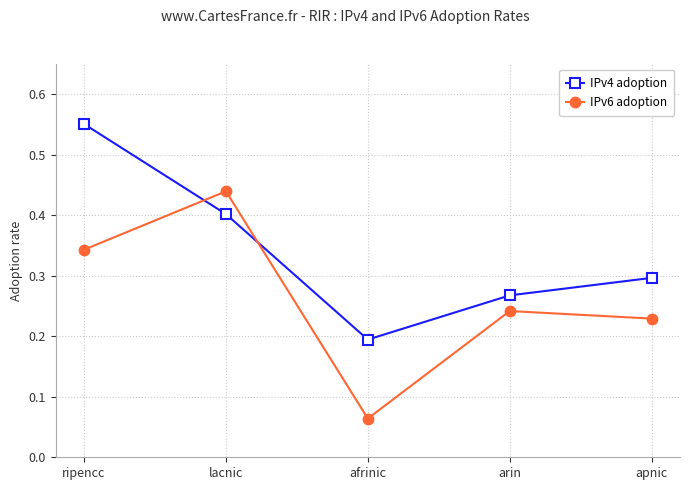

Which series has the largest total across all categories?

IPv4 adoption